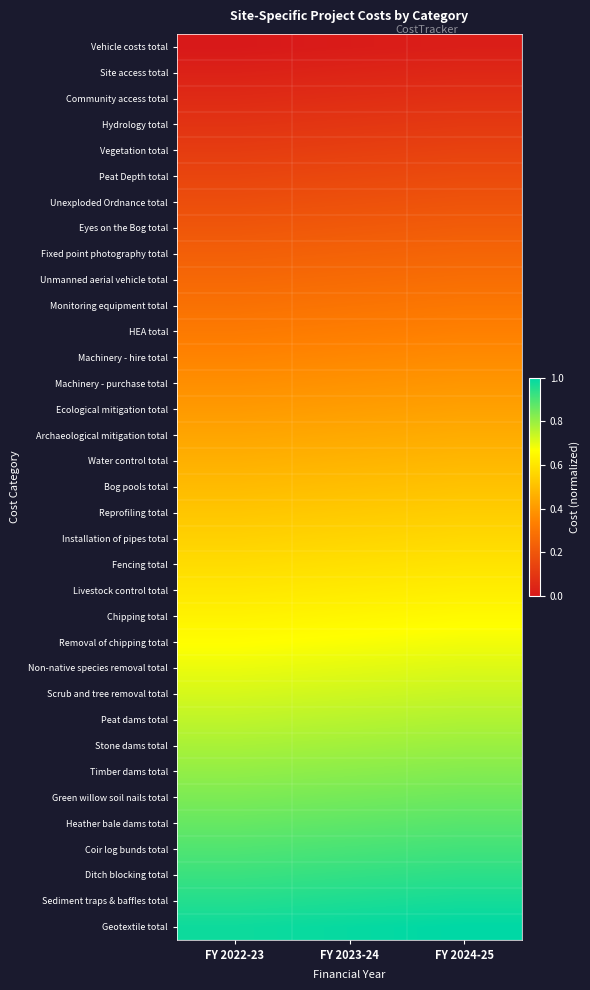

What is the total value across all series at FY 2023-24?

17.5